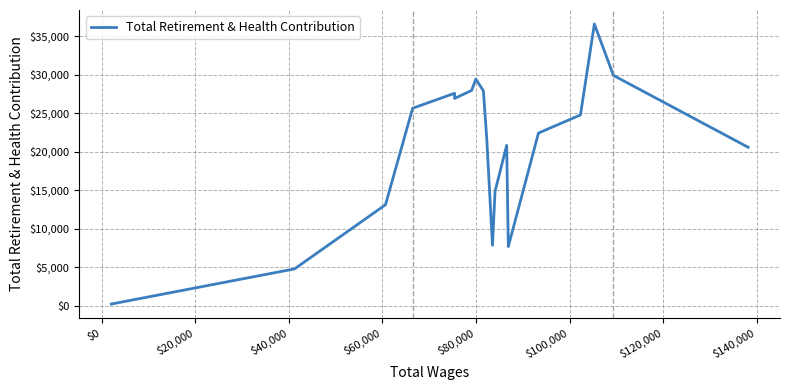

What is the greatest value displayed?

36551